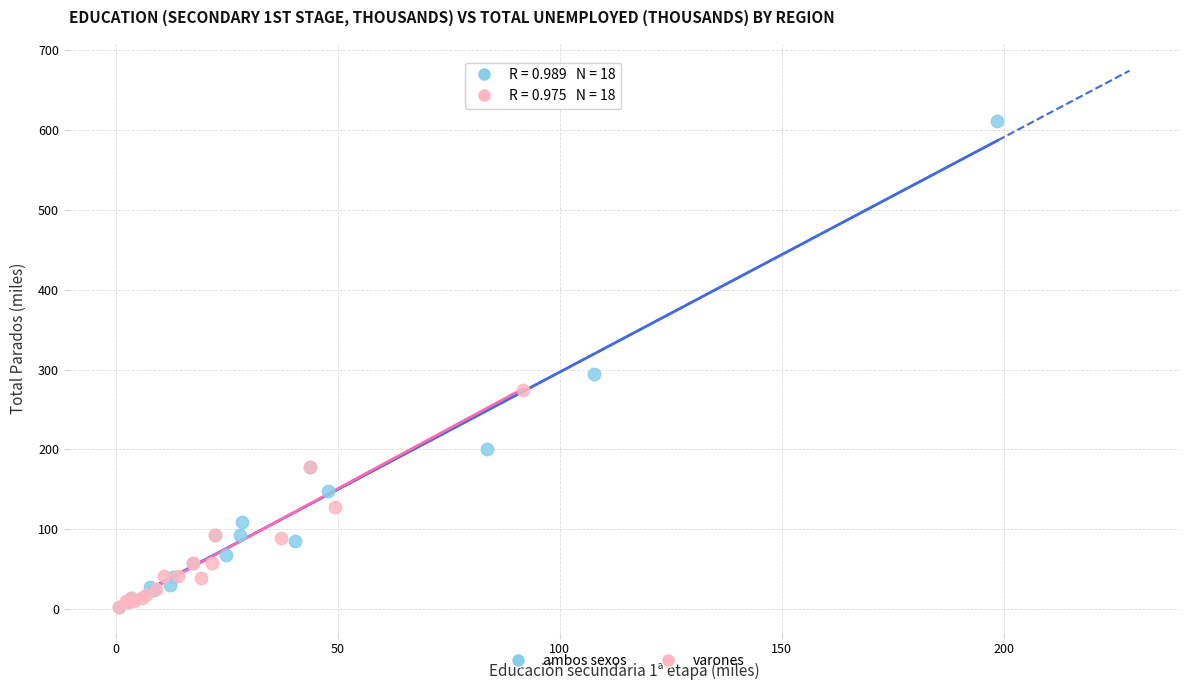

Which series has the largest Y range (max minus min)?

ambos sexos